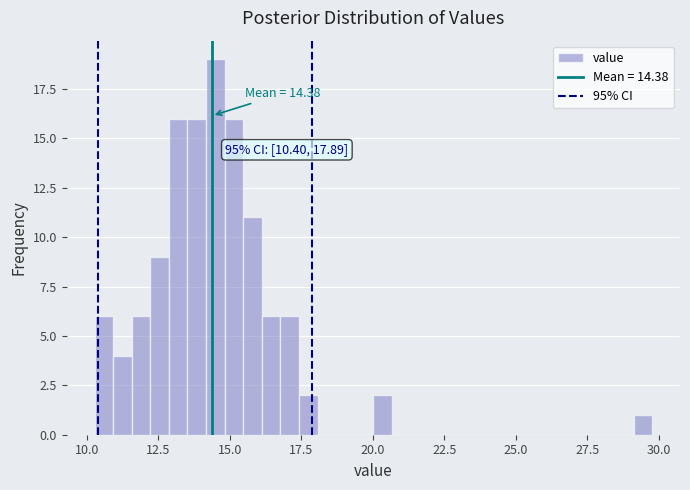

Around what value on the x-axis is the tallest bar? Give the approximate position of its centre, as read against the axis.

14.5